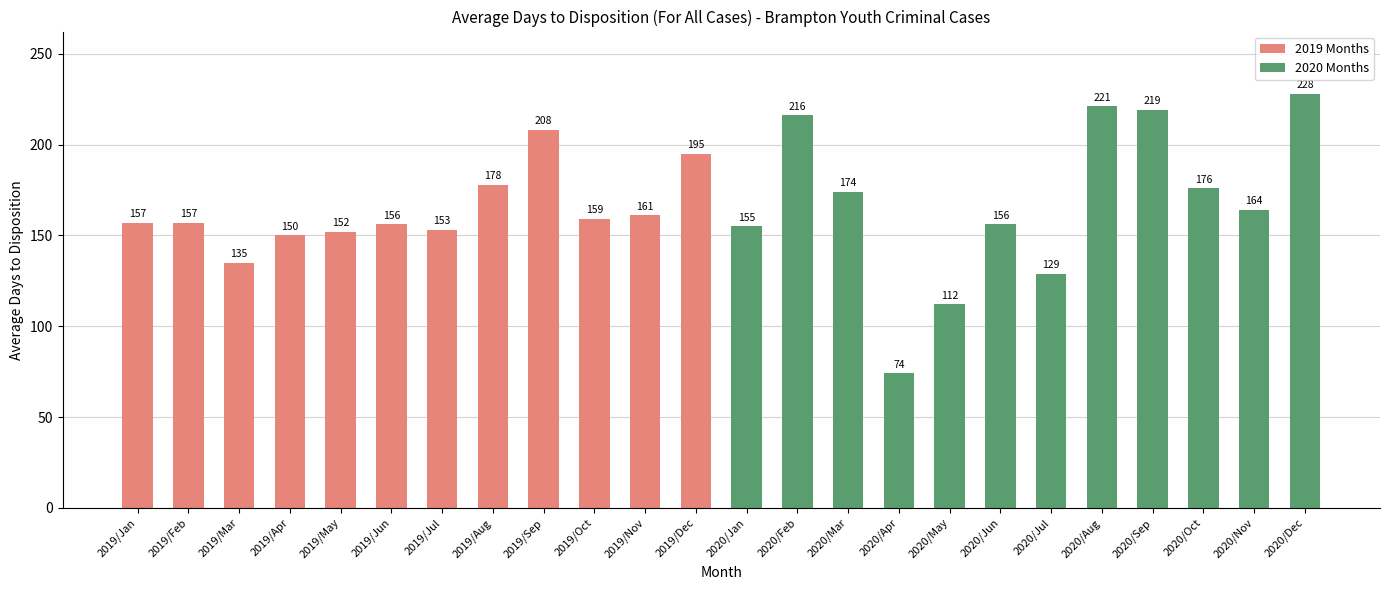

What is the label of the 8th bar from the right?

2020/May